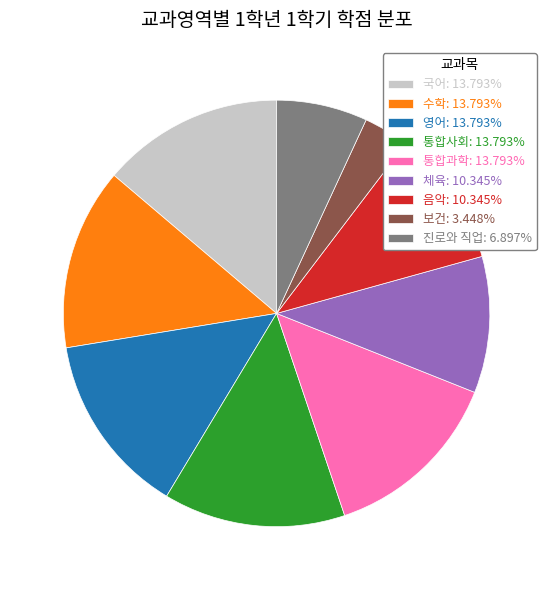

Count the number of slices in the pie.

9